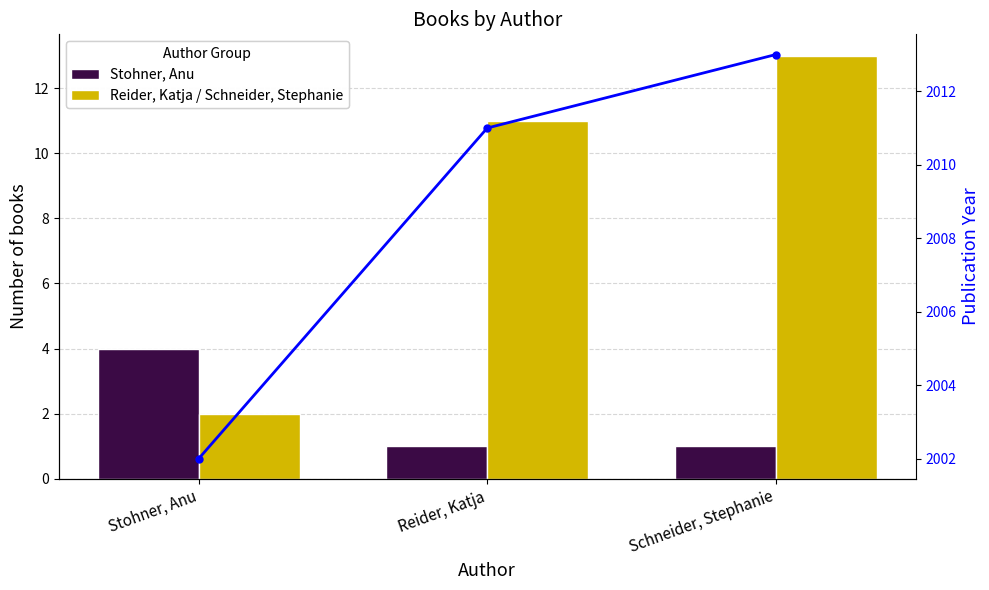

Does the chart contain any negative values?

No